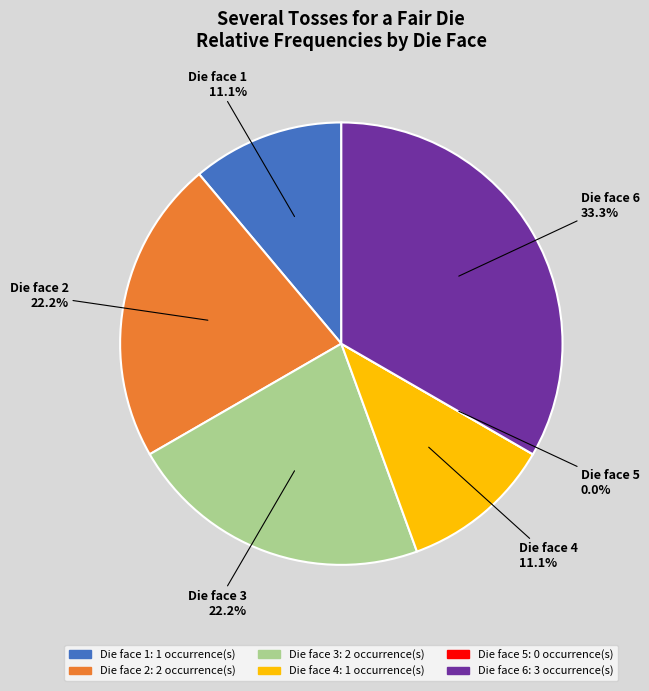

To the nearest percent, what percentage of the pie is 4?

11%